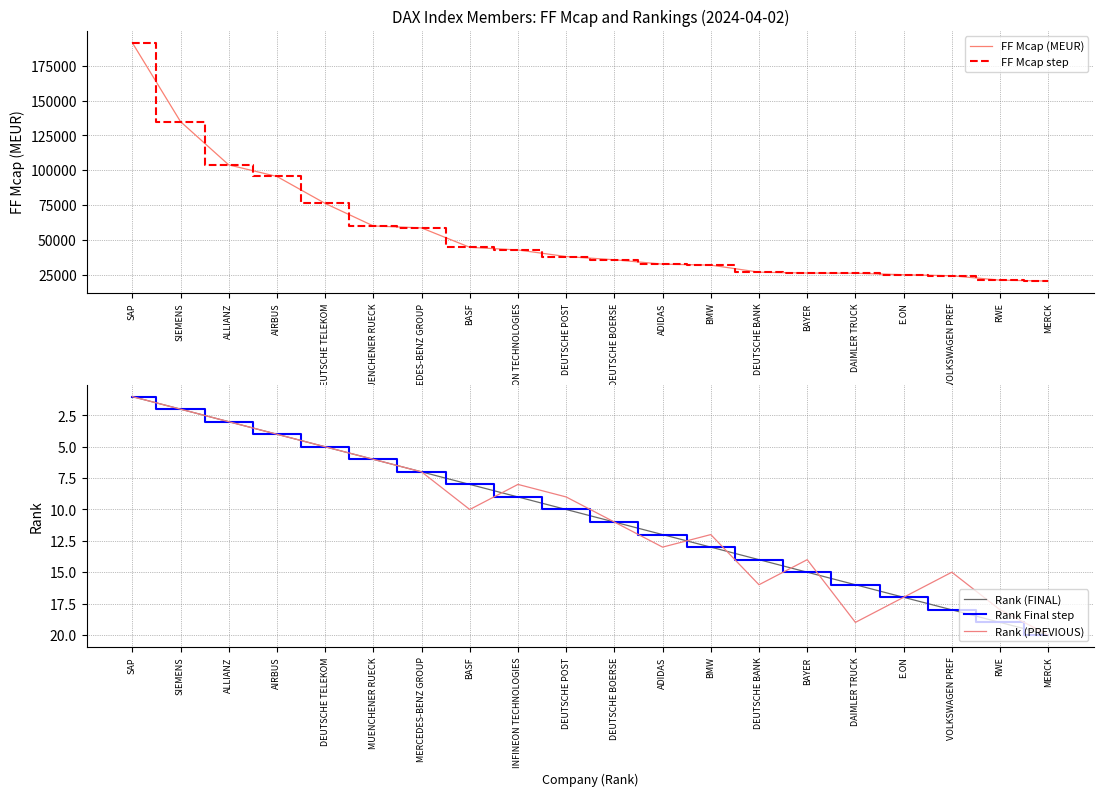

What is the total value across all series at DEUTSCHE TELEKOM?

152425.2